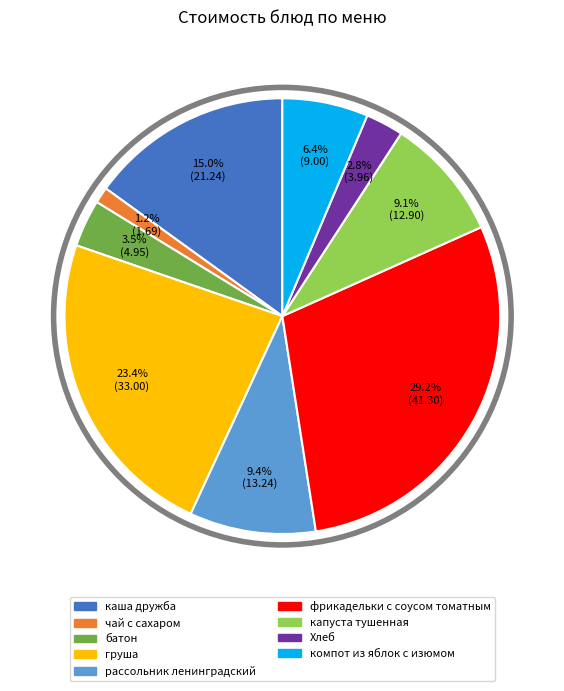

What is the ratio of the value at рассольник ленинградский to the value at батон?

2.7